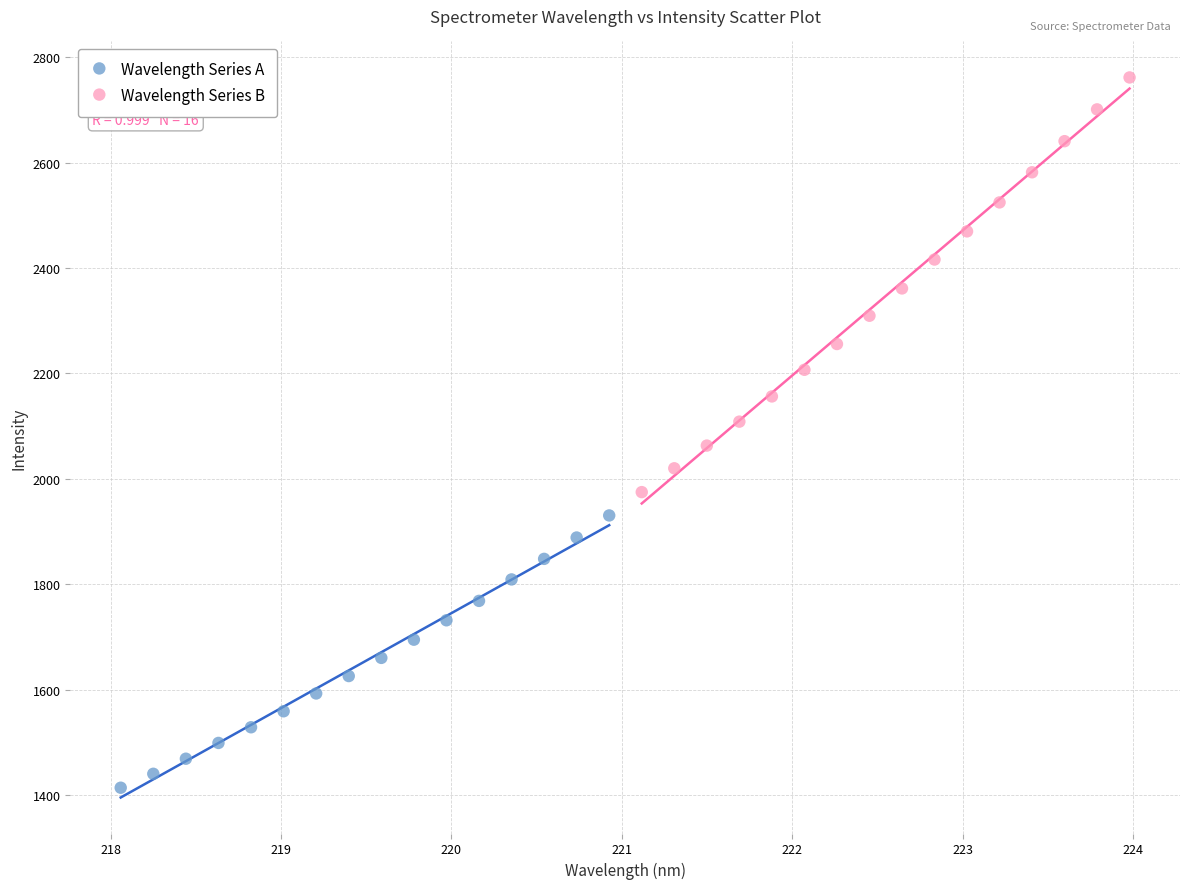

Which series contains the lowest Y value?

Wavelength Series A